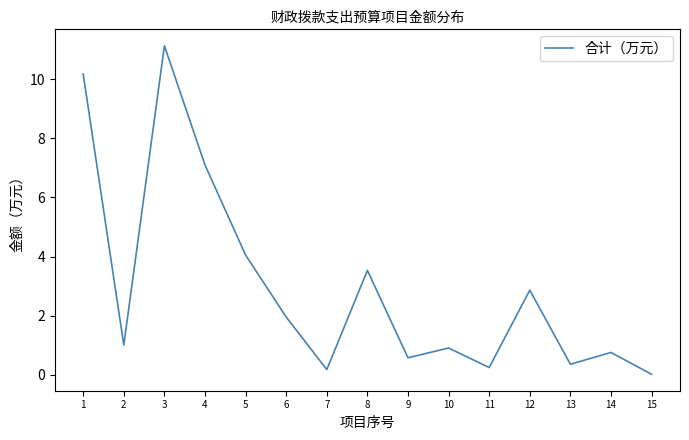

Which has a higher value, 13 or 1?

1